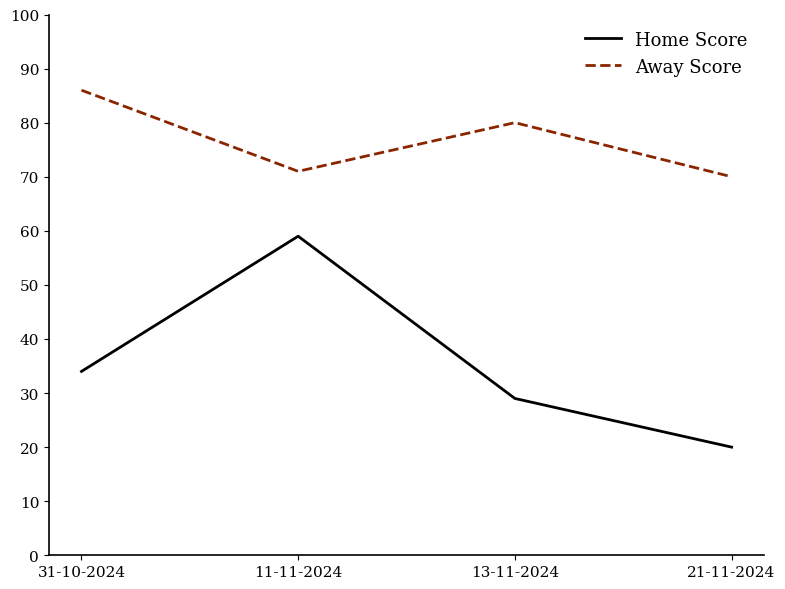

At which category does the chart reach its peak across all series?

31-10-2024